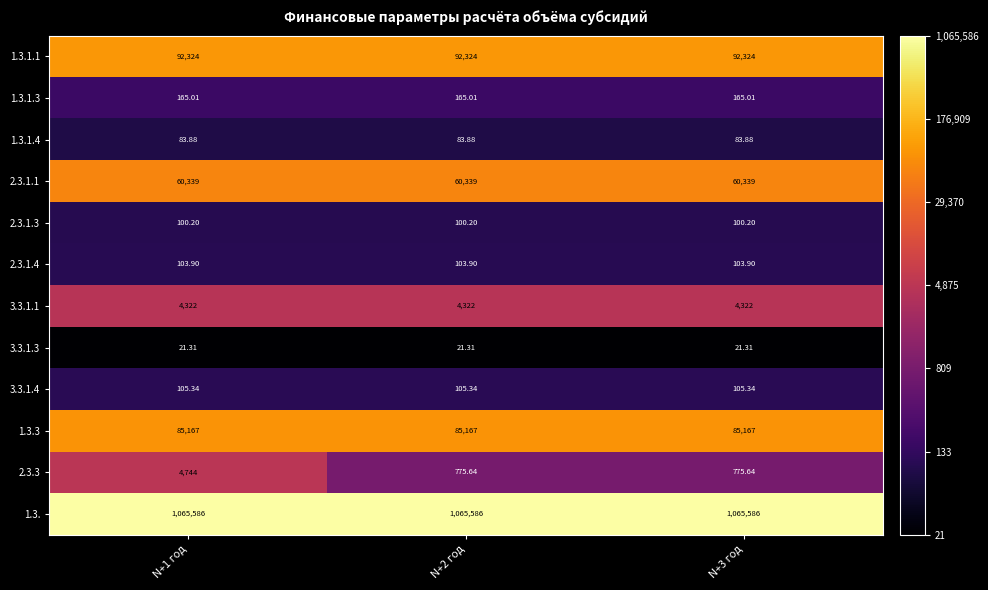

Is the value of 1.3.3 at N+3 год greater than the value of 1.3.1.3 at N+1 год?

Yes